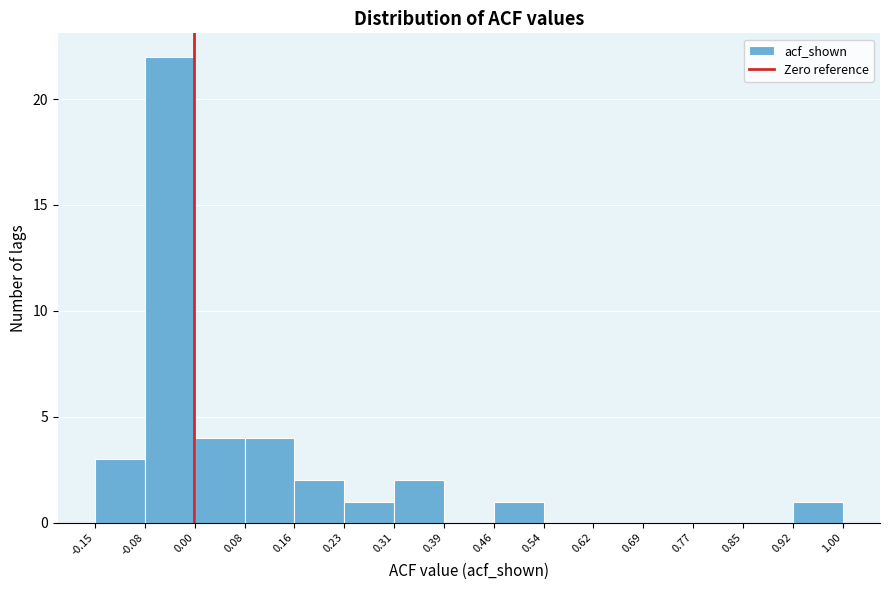

Over which range of the x-axis is the bar tallest?

-0.08 to 0.00